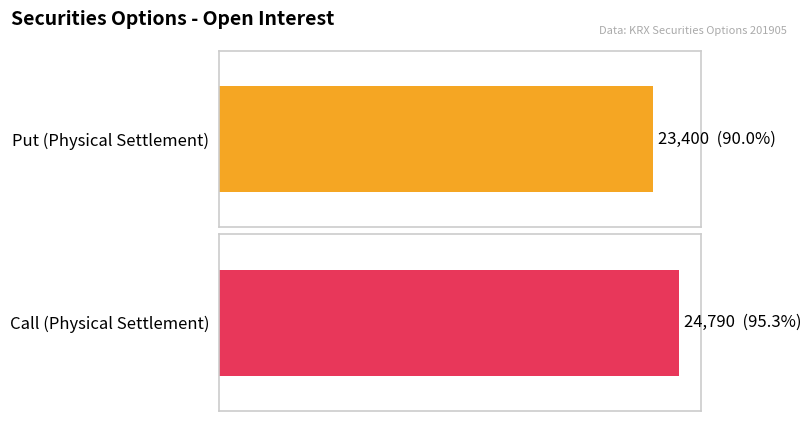

Are the bars horizontal?

Yes